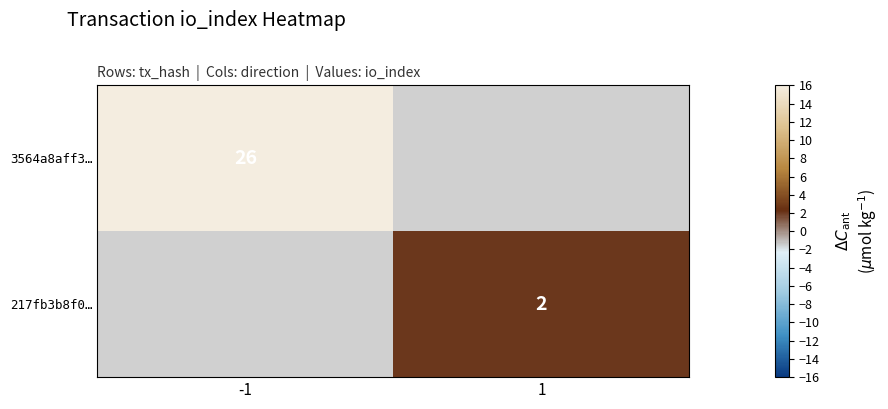

Count the number of categories in the chart.

2